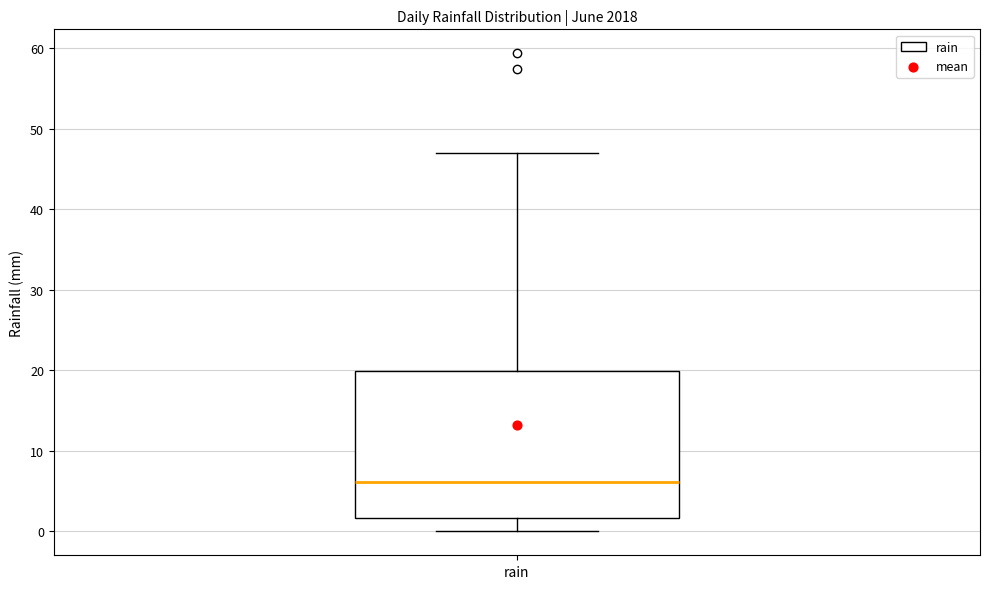

Transcribe this box plot: give where the median line is, the range the box spans, and where the two whiskers end, as read against the y-axis. The values are not printed on the chart, so give them approximately, as read against the axis.

median 6, box 2 to 20, whiskers 0 to 47